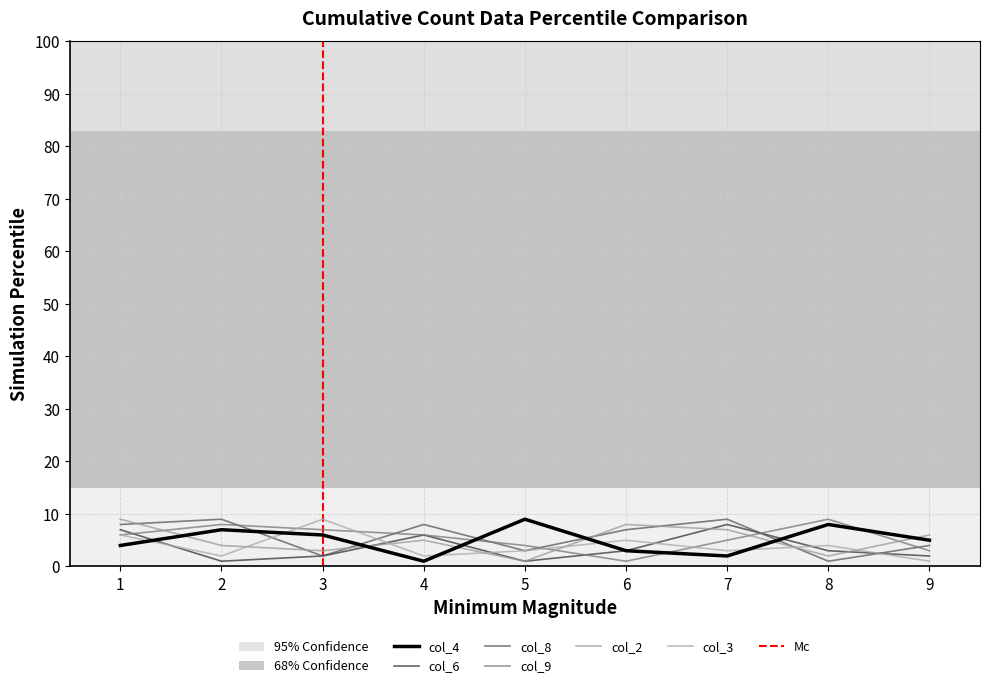

After their last crossing, which series has the higher values: col_3 or col_2?

col_2